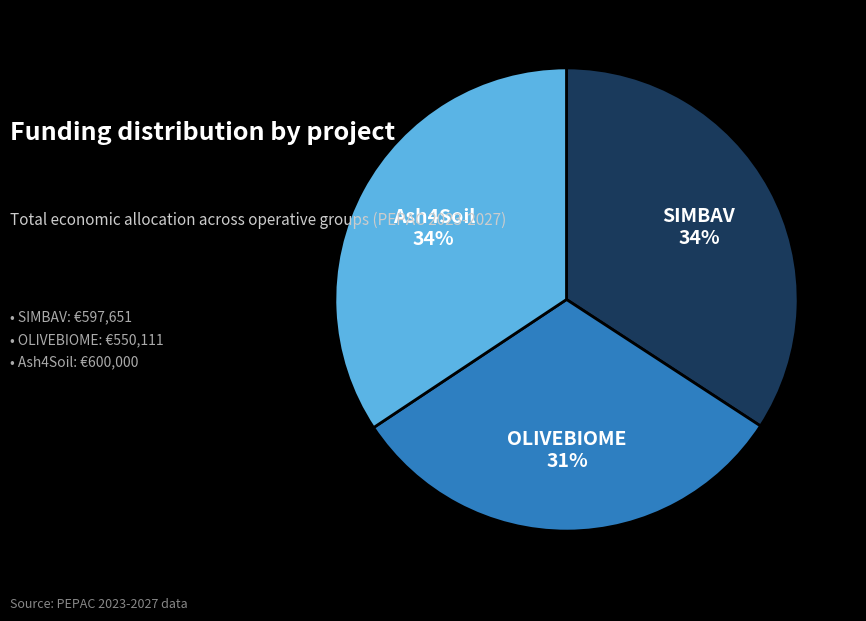

Do SIMBAV and Ash4Soil together represent more than half of the pie?

Yes